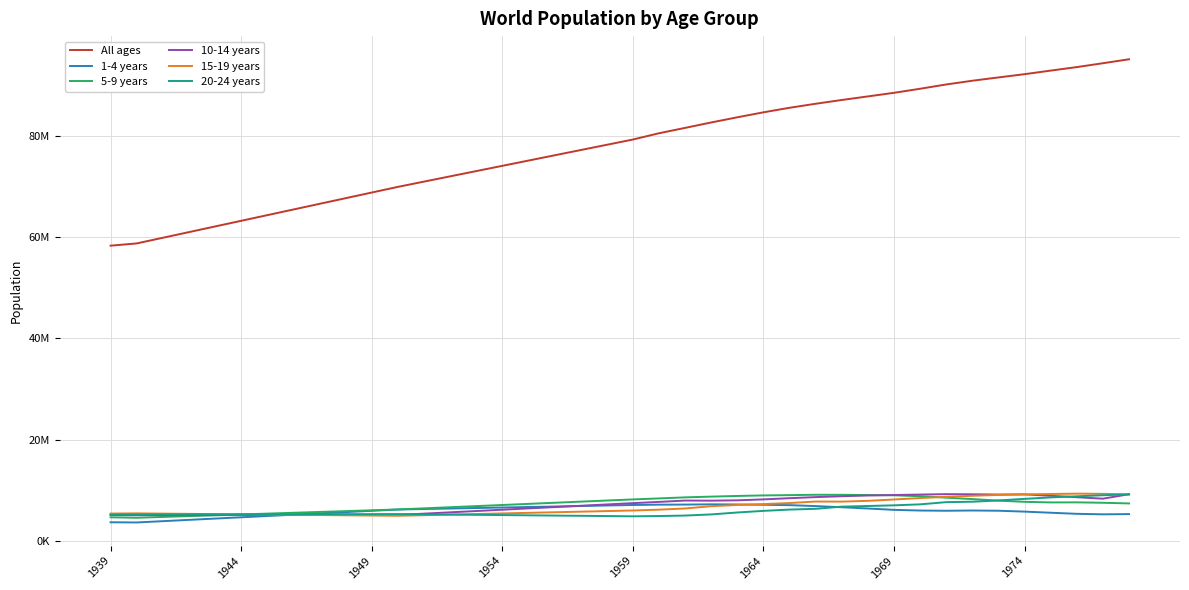

What are all the series names shown in the legend?

All ages, 1-4 years, 5-9 years, 10-14 years, 15-19 years, 20-24 years